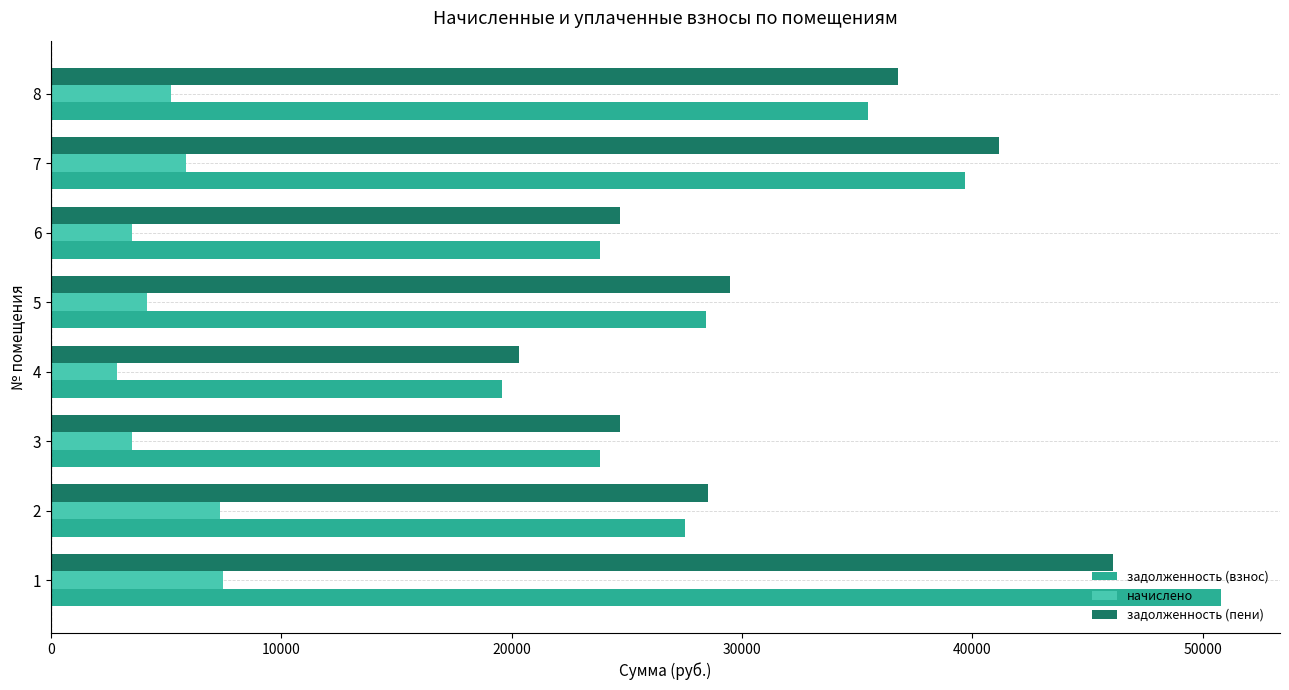

At 1, list the series in order from largest to smallest.

задолженность (взнос), задолженность (пени), начислено